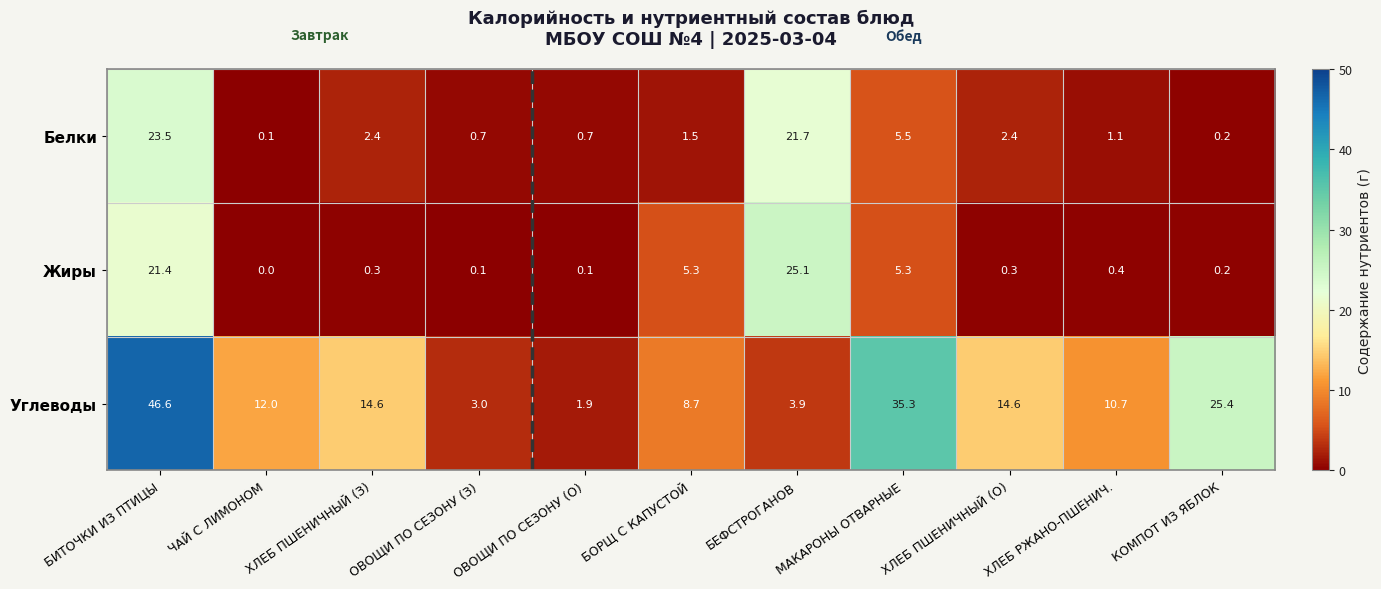

What is the total value across all series at ЧАЙ С ЛИМОНОМ?

12.1